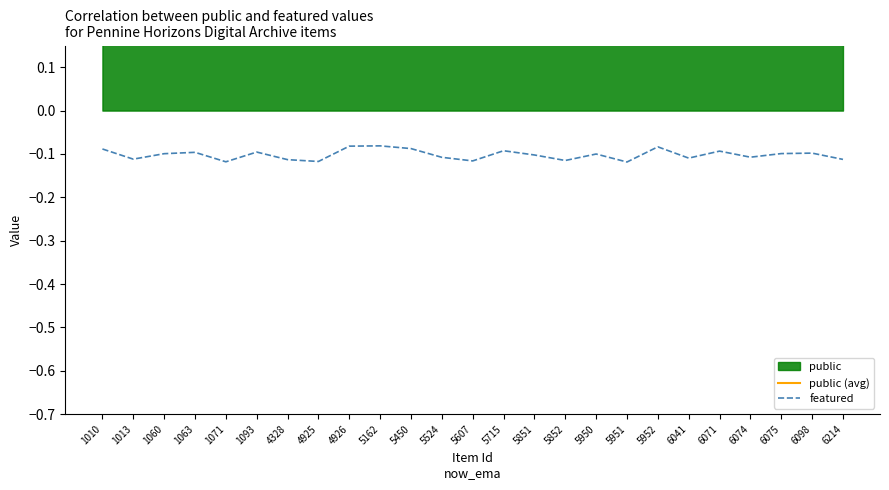

Reading left to right, transcribe all the data shown in this chart.

public (avg): 1010=0.4	1013=0.6	1060=0.6	1063=0.6	1071=0.5	1093=0.5	4328=0.5	4925=0.6	4926=0.6	5162=0.7	5450=0.7	5524=0.6	5607=0.6	5715=0.6	5851=0.5	5852=0.5	5950=0.5	5951=0.5	5952=0.6	6041=0.5	6071=0.5	6074=0.5	6075=0.5	6098=0.4	6214=0.3
featured: 1010=-0.1	1013=-0.1	1060=-0.1	1063=-0.1	1071=-0.1	1093=-0.1	4328=-0.1	4925=-0.1	4926=-0.1	5162=-0.1	5450=-0.1	5524=-0.1	5607=-0.1	5715=-0.1	5851=-0.1	5852=-0.1	5950=-0.1	5951=-0.1	5952=-0.1	6041=-0.1	6071=-0.1	6074=-0.1	6075=-0.1	6098=-0.1	6214=-0.1